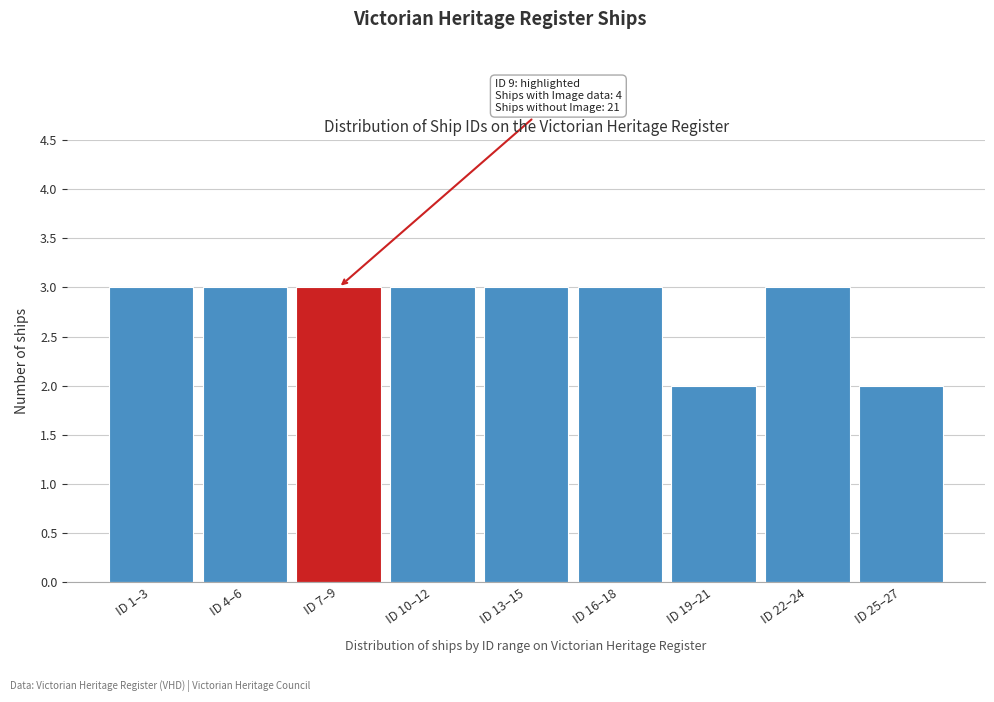

Reading left to right, transcribe all the data shown in this chart.

ID 1–3=3	ID 4–6=3	ID 7–9=3	ID 10–12=3	ID 13–15=3	ID 16–18=3	ID 19–21=2	ID 22–24=3	ID 25–27=2